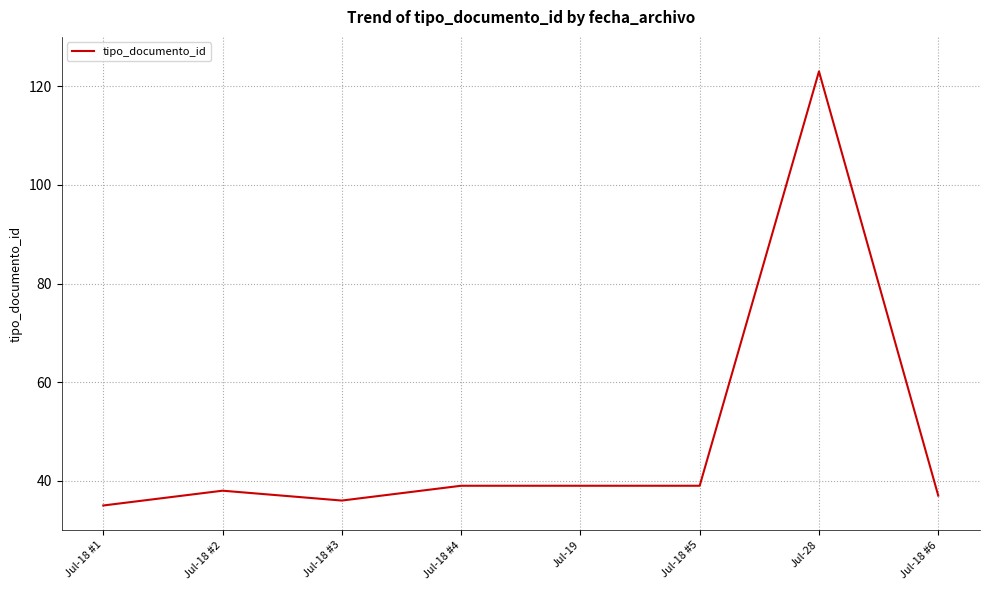

What position from the right is Jul-18 #1?

8